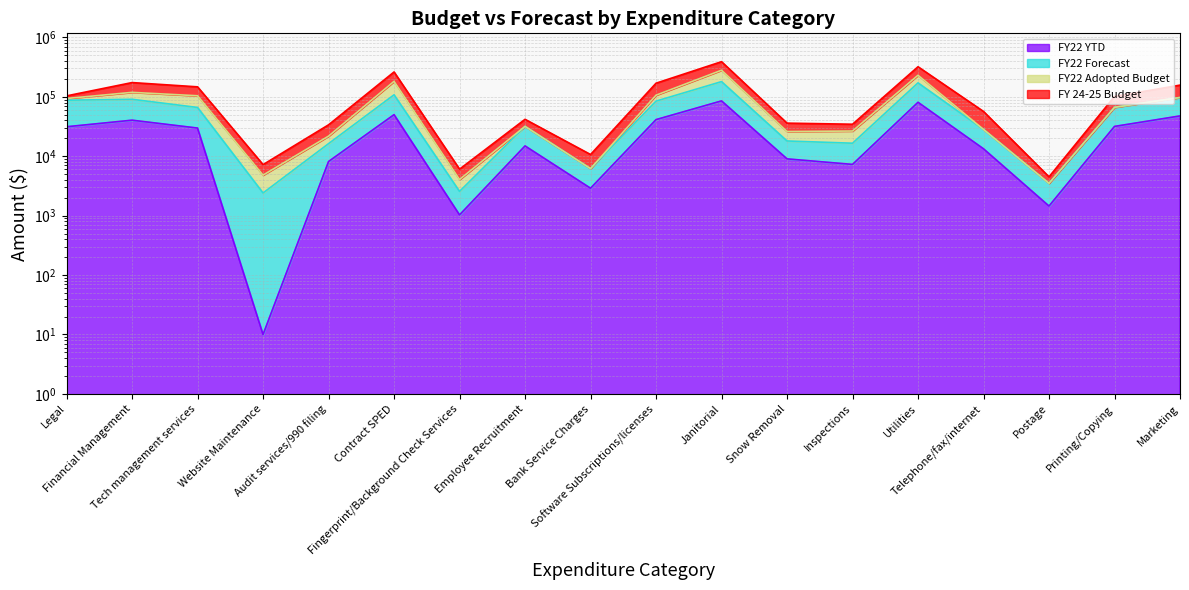

At which category is the sum across all series the highest?

Janitorial